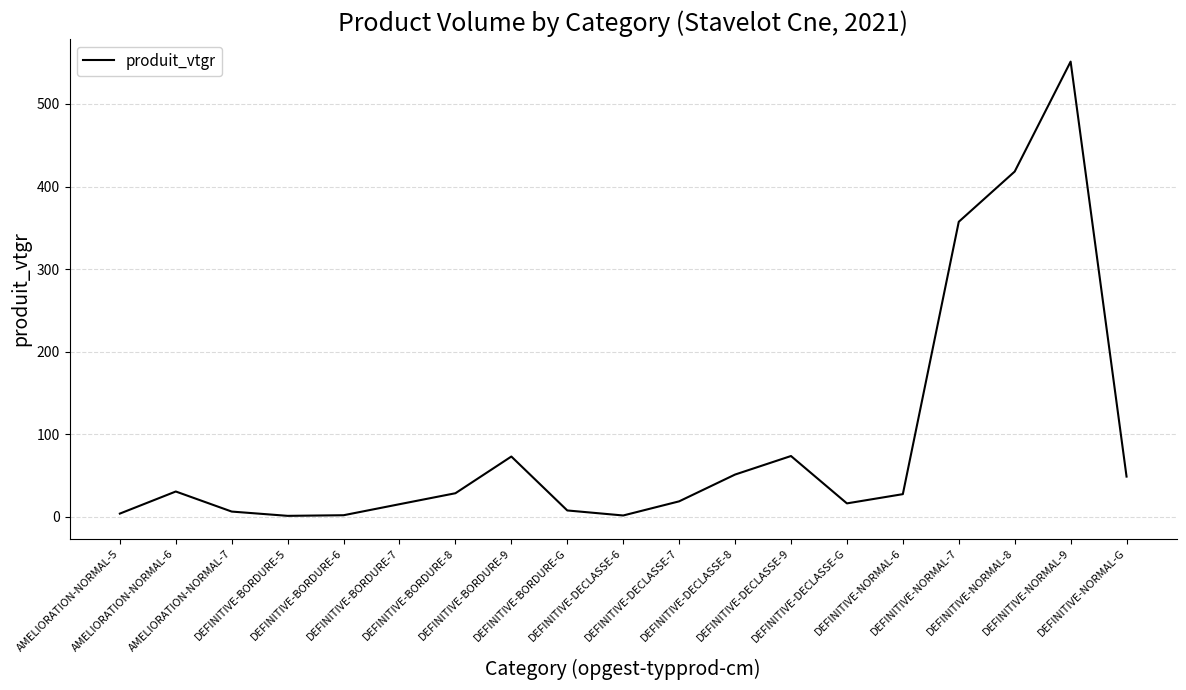

How many distinct data groups are displayed?

1